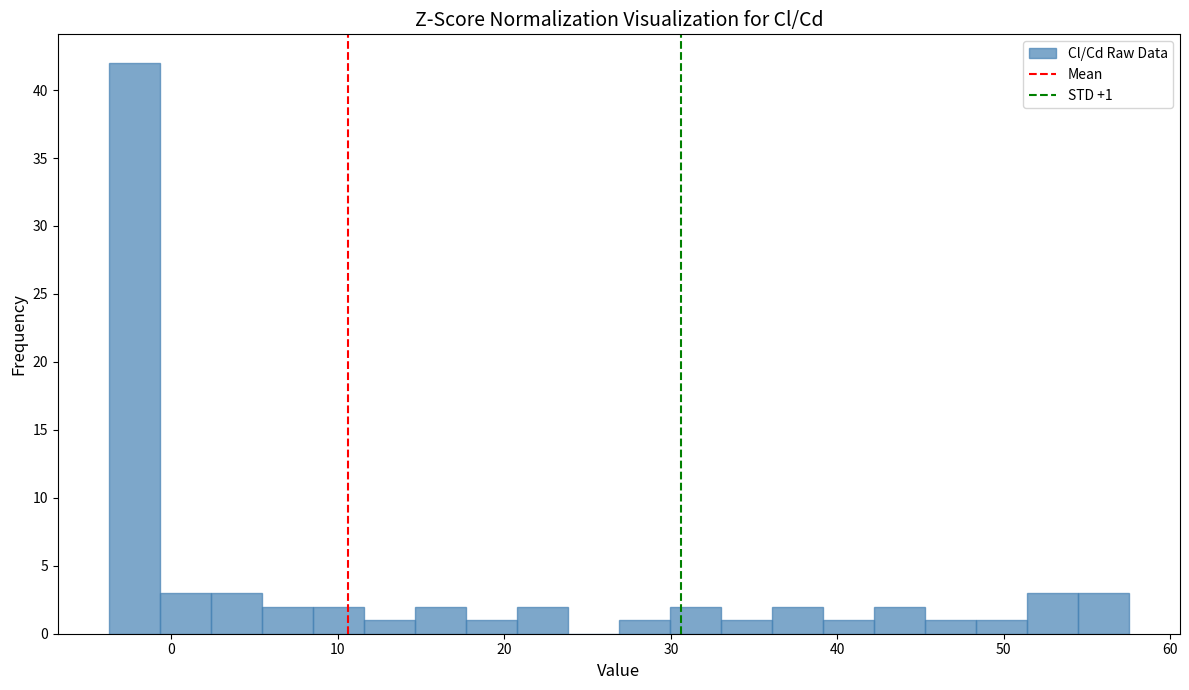

Around what value on the x-axis is the tallest bar? Give the approximate position of its centre, as read against the axis.

-2